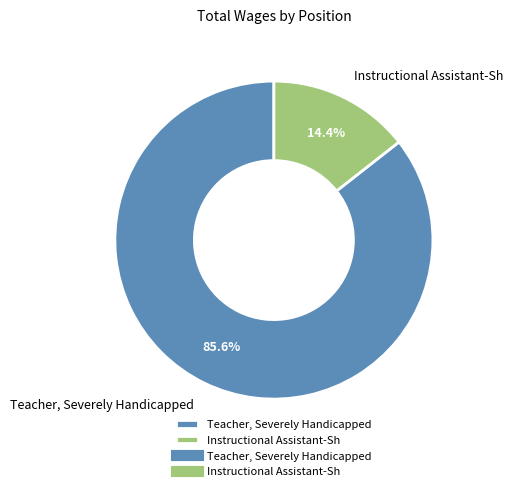

The Teacher, Severely Handicapped slice represents 86% of the pie. True or false?

True